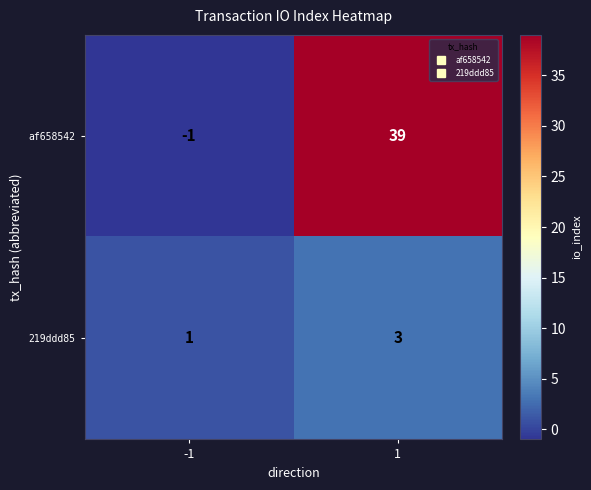

What is the sum of all 219ddd85 values?

4